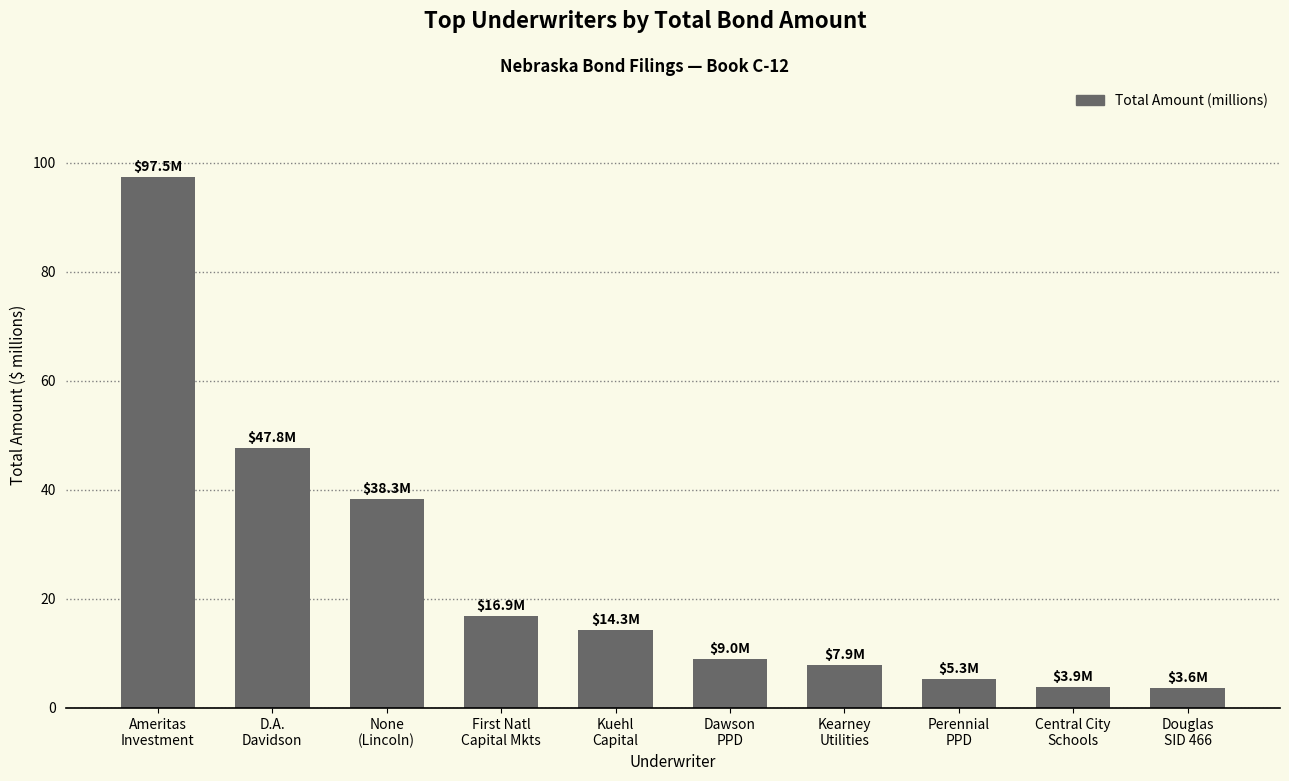

What is the average value?

24.4